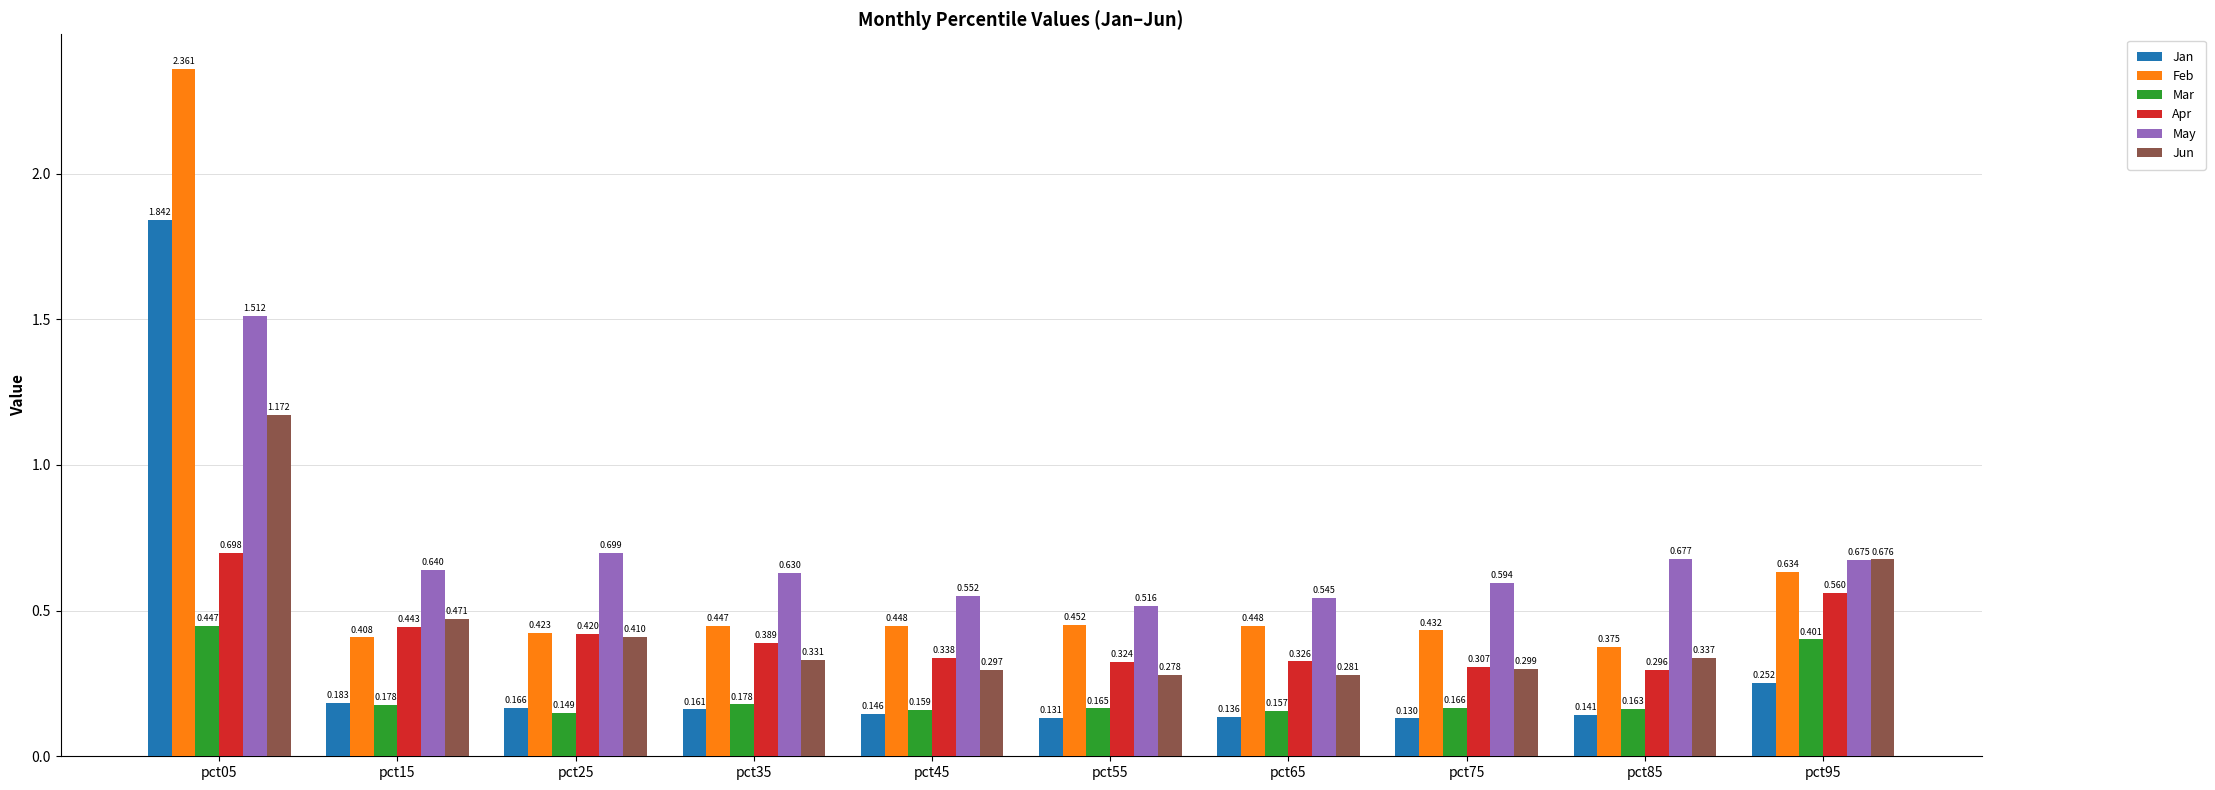

Between pct35 and pct75, which series saw the biggest shift?

Apr